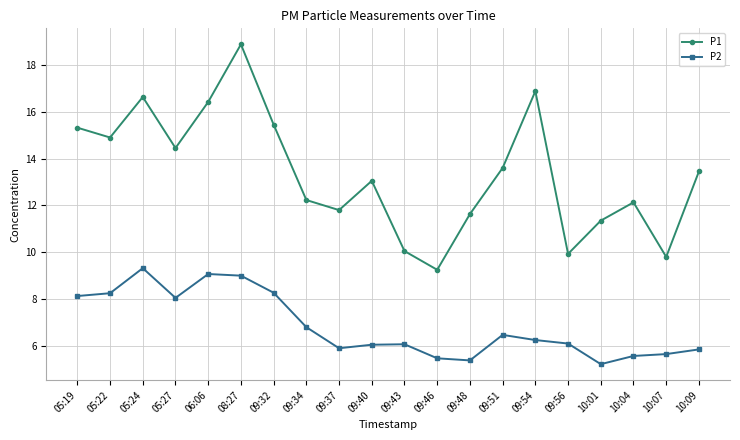

Is the value of P1 at 09:34 greater than the value of P2 at 05:24?

Yes